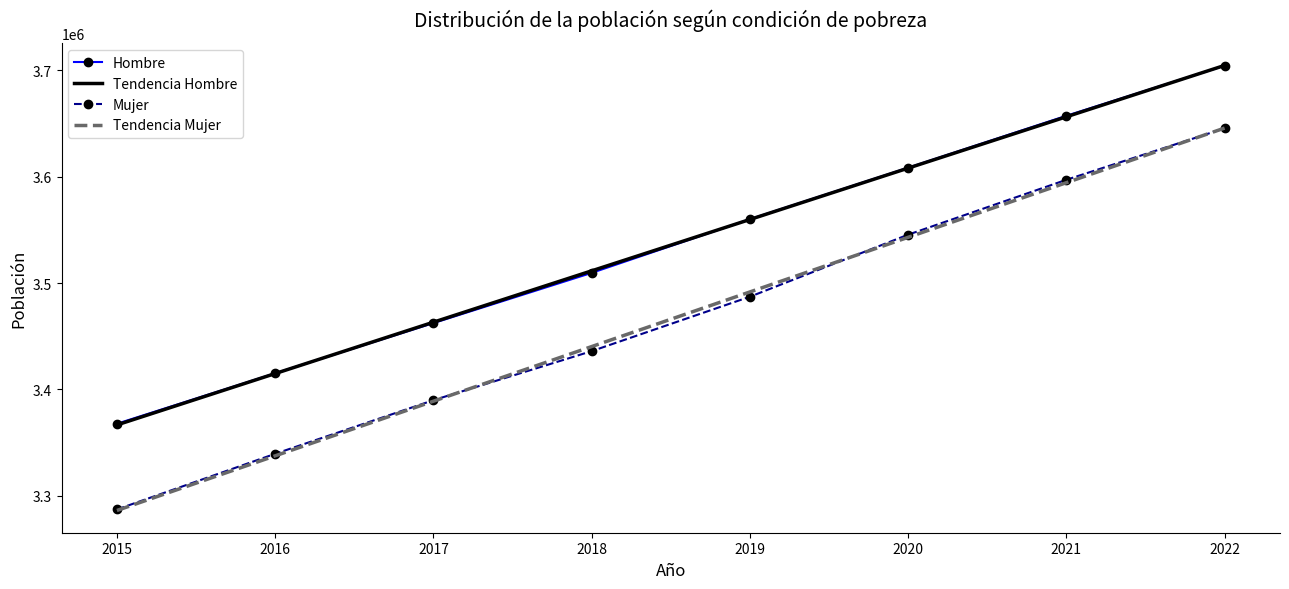

What are all the series names shown in the legend?

Hombre, Tendencia Hombre, Mujer, Tendencia Mujer